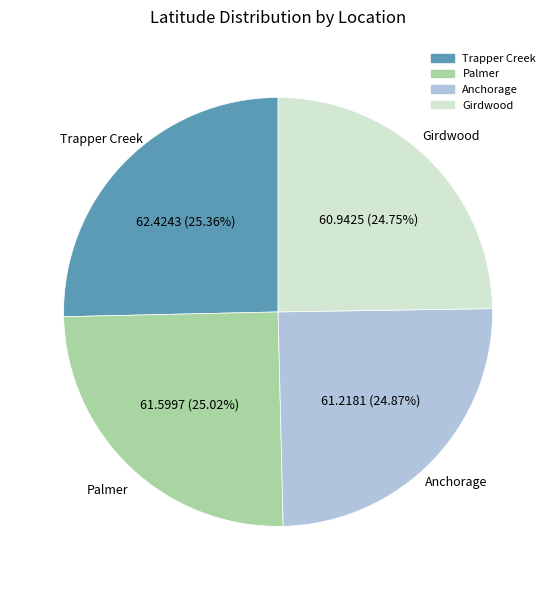

Approximately how many times larger is the value at Girdwood compared to Anchorage?

1.0